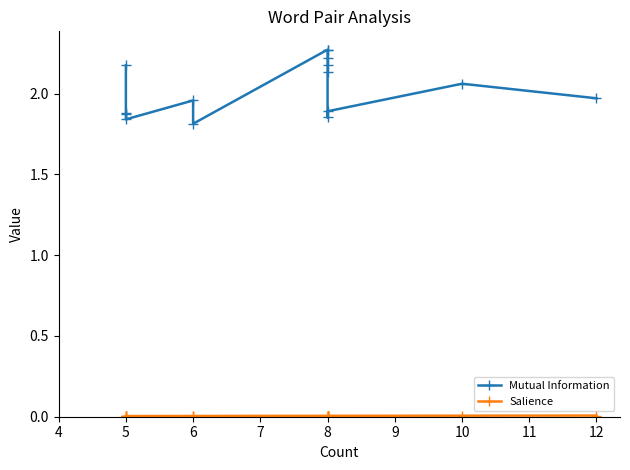

Reading right to left, list all the values displayed in this chart.

Mutual Information: 2.0	2.1	1.9	1.9	2.1	2.2	2.2	2.3	2.3	1.8	2.0	1.8	1.9	1.9	2.2
Salience: 0.0	0.0	0.0	0.0	0.0	0.0	0.0	0.0	0.0	0.0	0.0	0.0	0.0	0.0	0.0